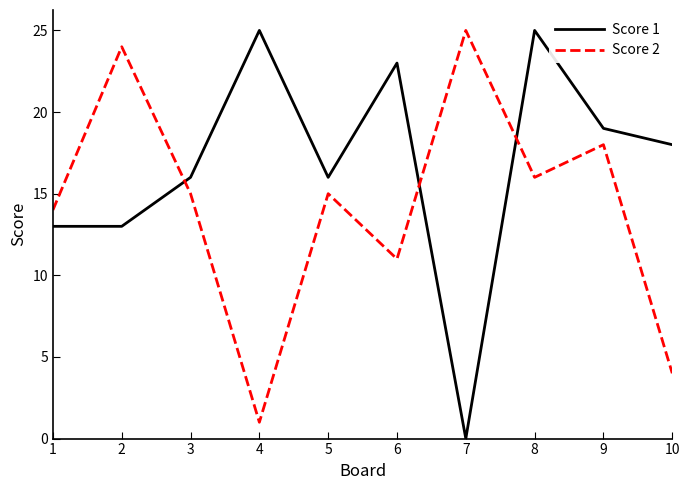

What is the difference between the Score 1 values at 1 and 8?

12